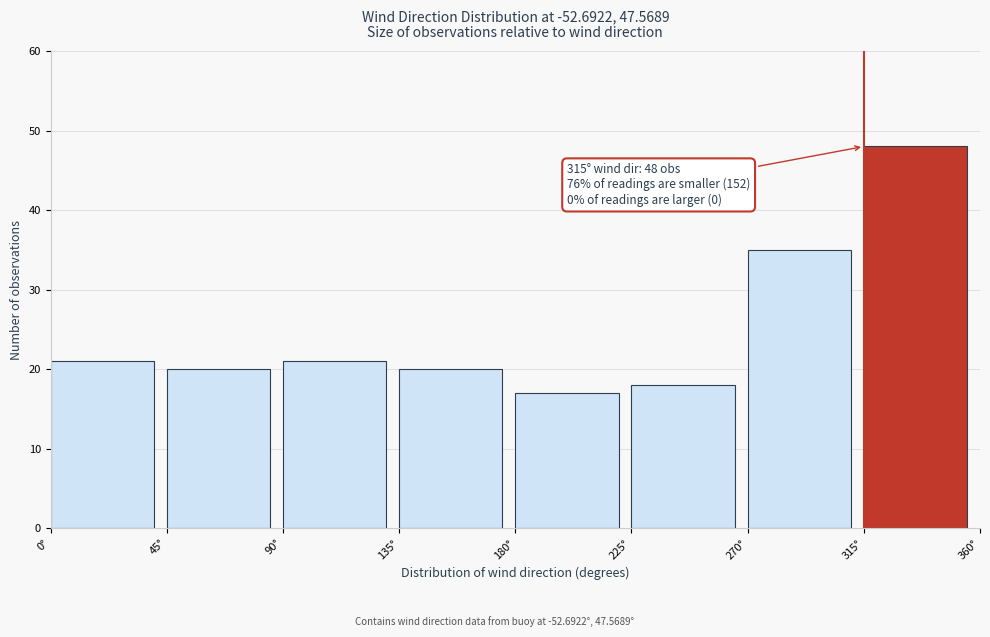

Over which range of the x-axis is the bar tallest?

315 to 360